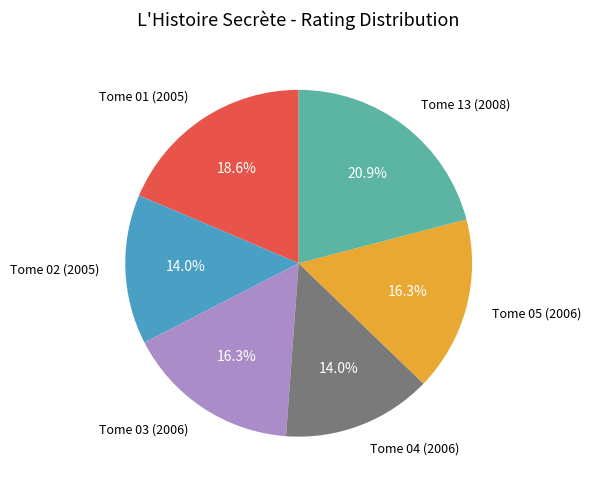

To the nearest percent, what is the average slice percentage?

17%